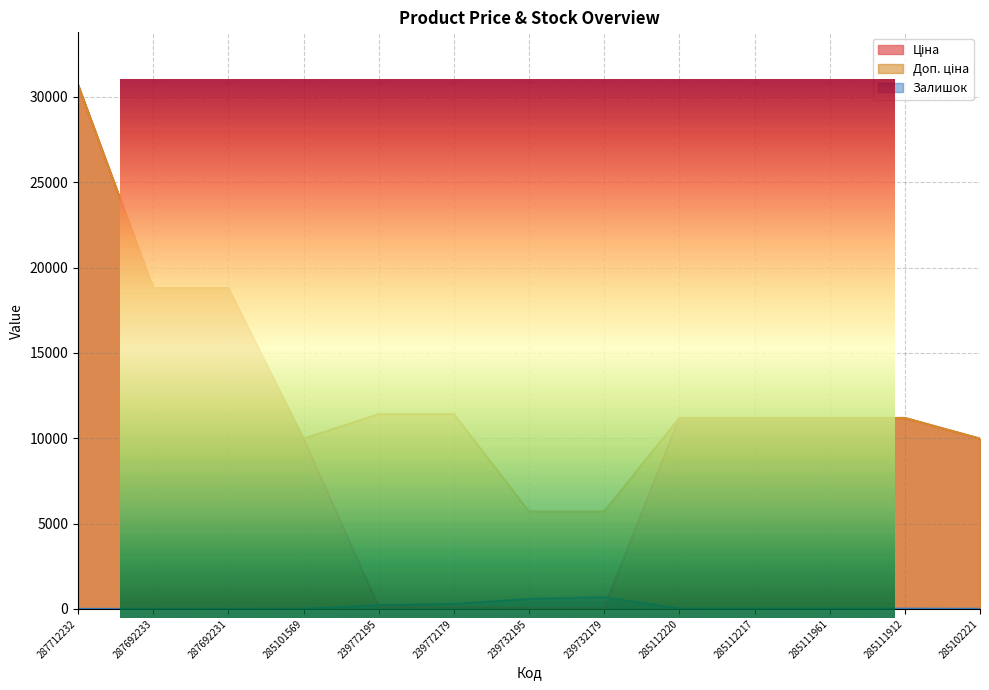

Does the chart display data point markers on the line(s)?

No